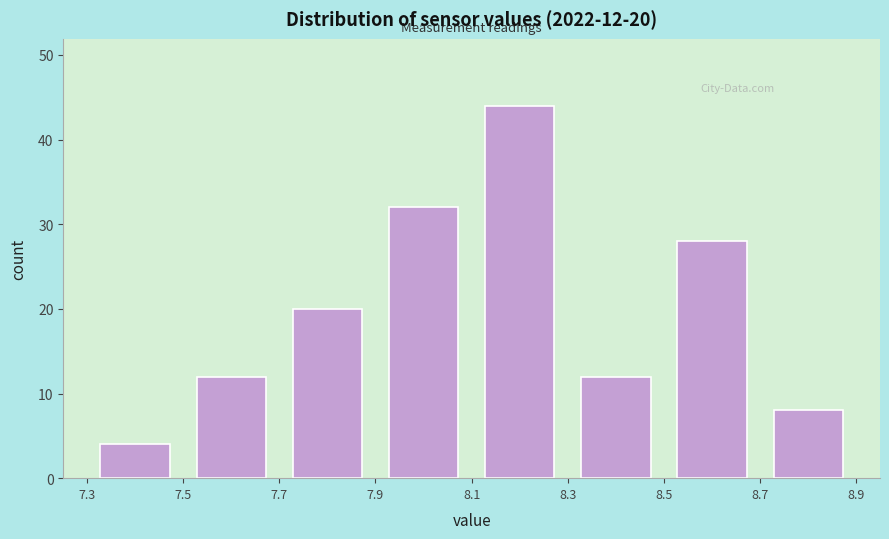

Which range on the x-axis has the tallest bar?

8.1 to 8.3